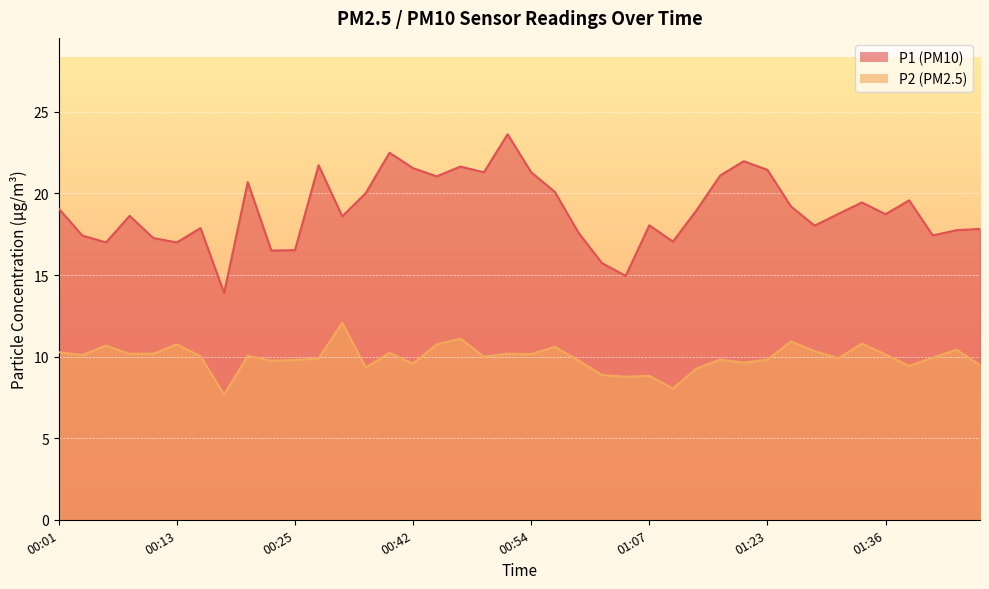

What is the value of the P2 point at the 40th from the left?

9.5